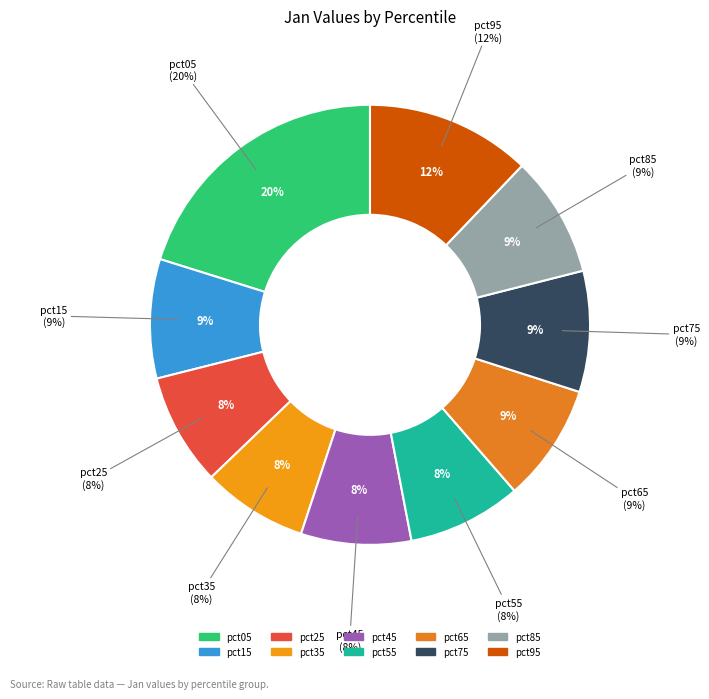

Do pct95 and pct15 together represent more than half of the pie?

No